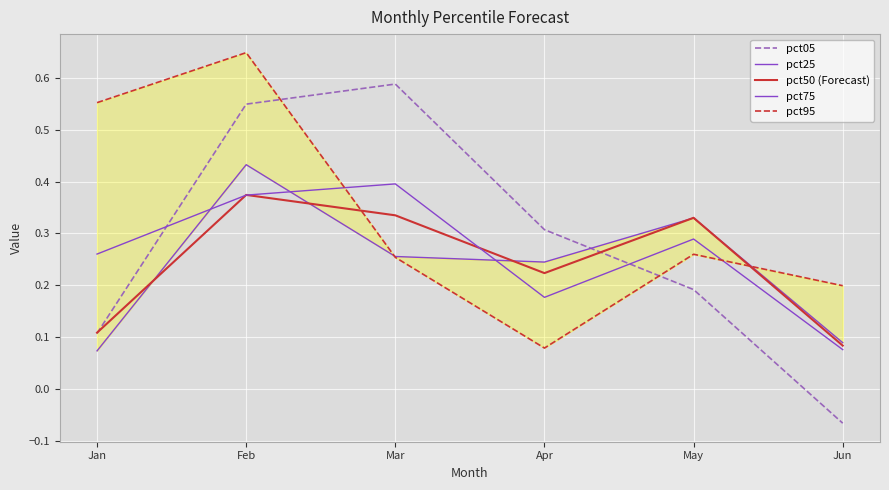

What is the sum of the pct75 values at May and Jan?

0.5